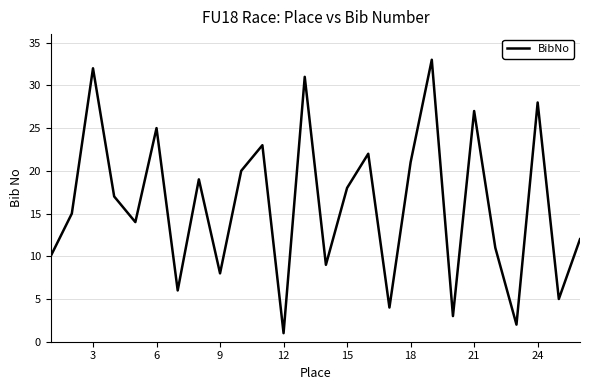

What is the greatest value displayed?

33